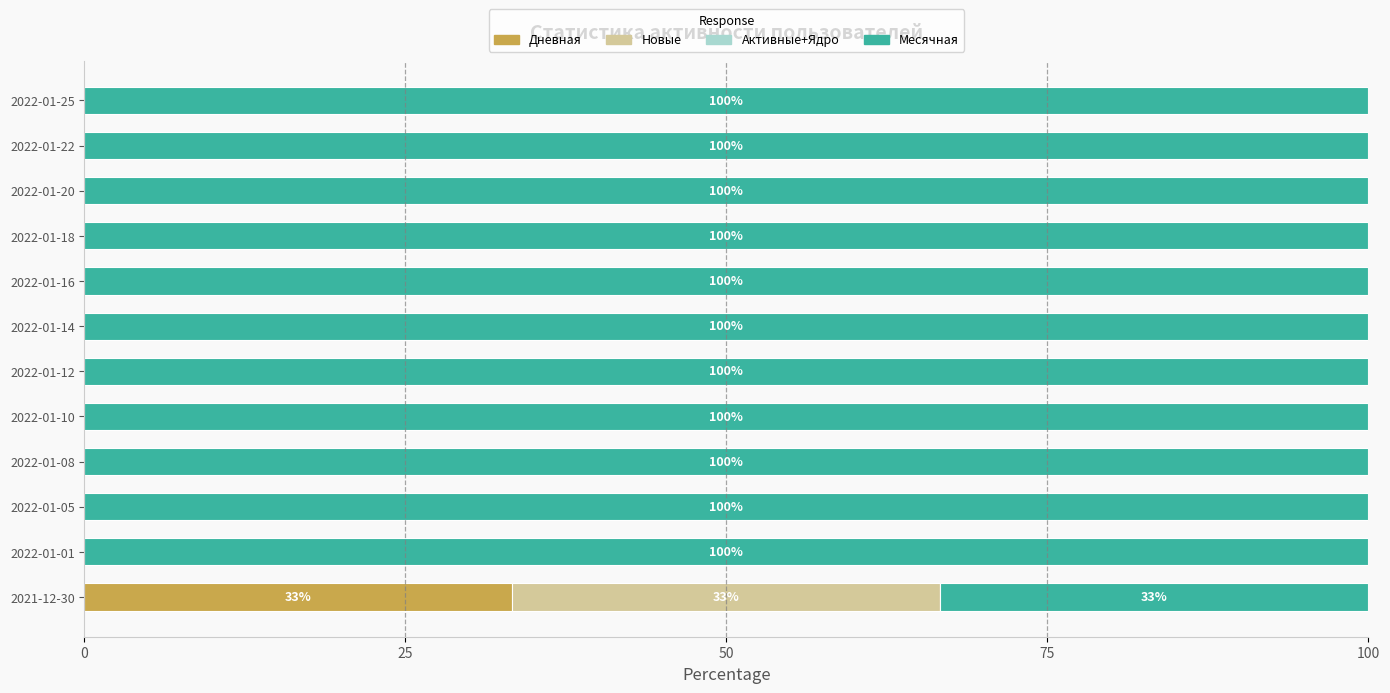

Is it true that Дневная equals 0.0 at 2022-01-08?

True